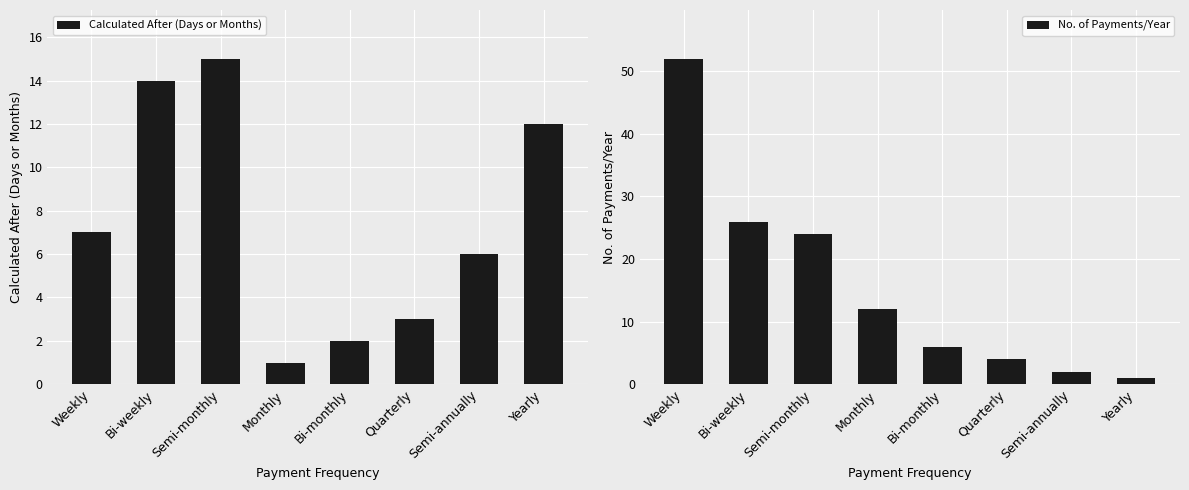

What are all the series names shown in the legend?

Calculated After (Days or Months), No. of Payments/Year